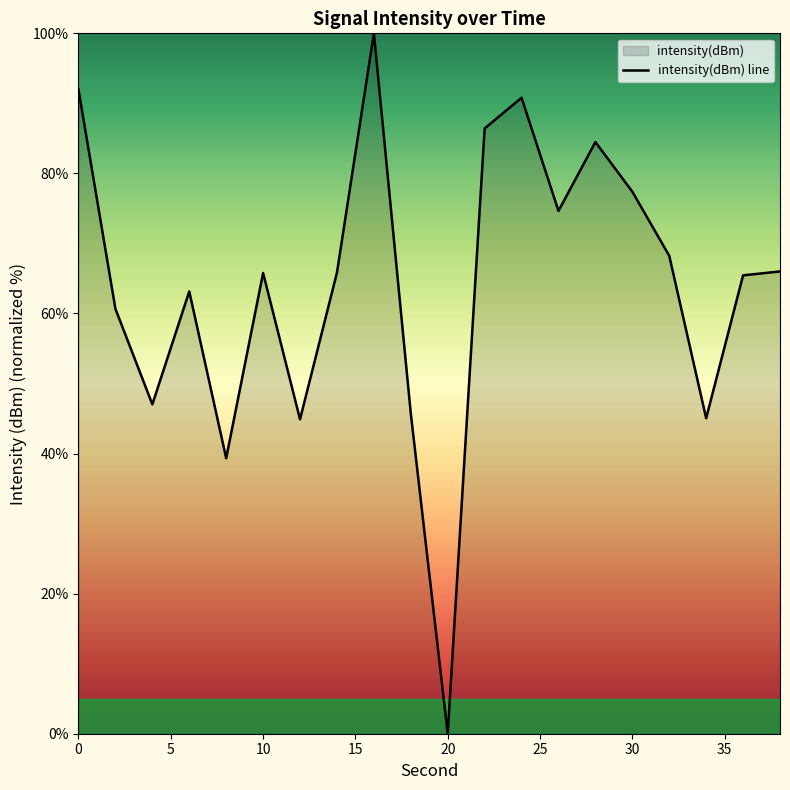

How many values are above zero?

19